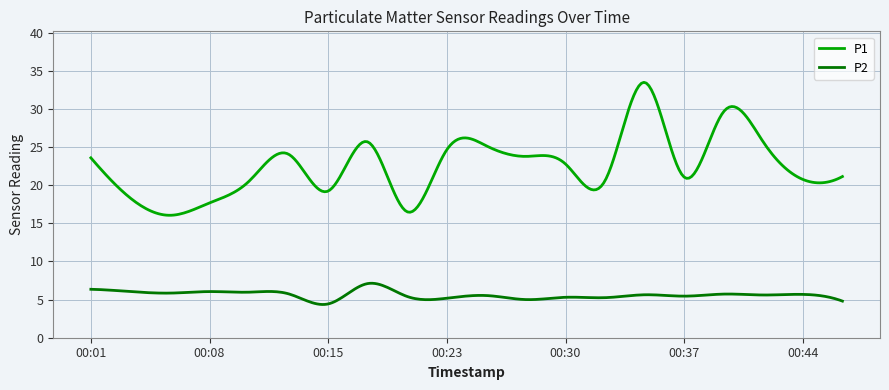

True or false: P2 and P1 intersect in this chart.

False